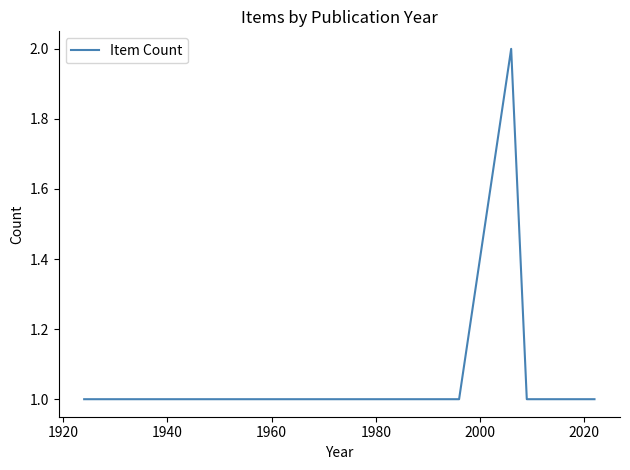

Is this an area chart (filled region under the line)?

No